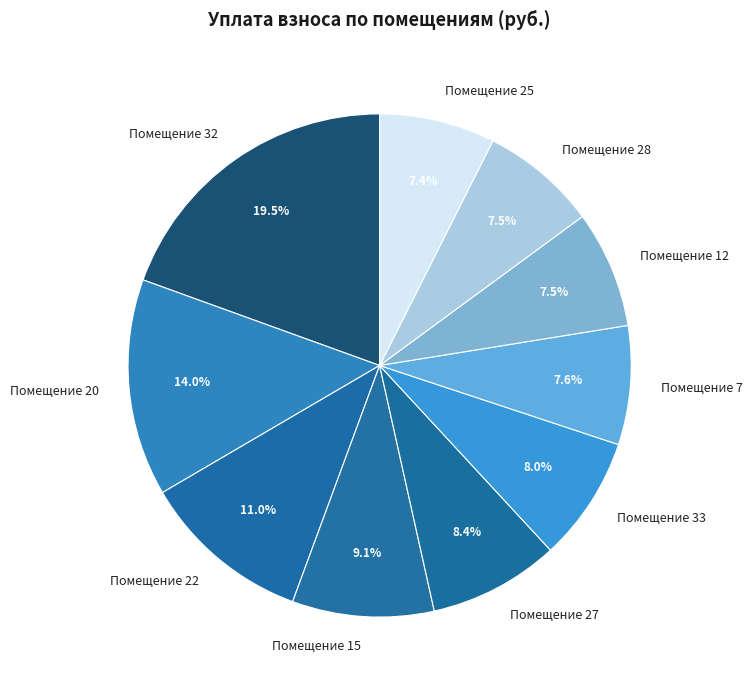

Approximately how many times larger is the value at Помещение 15 compared to Помещение 33?

1.1